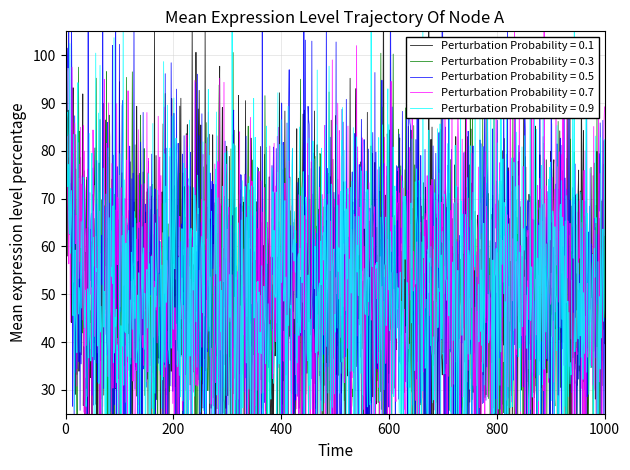

True or false: activitePrincipale_code has a value of 30.6 at 296802770.

False